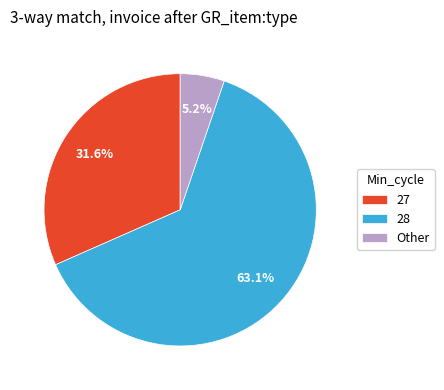

Do Other and 27 together represent more than half of the pie?

No